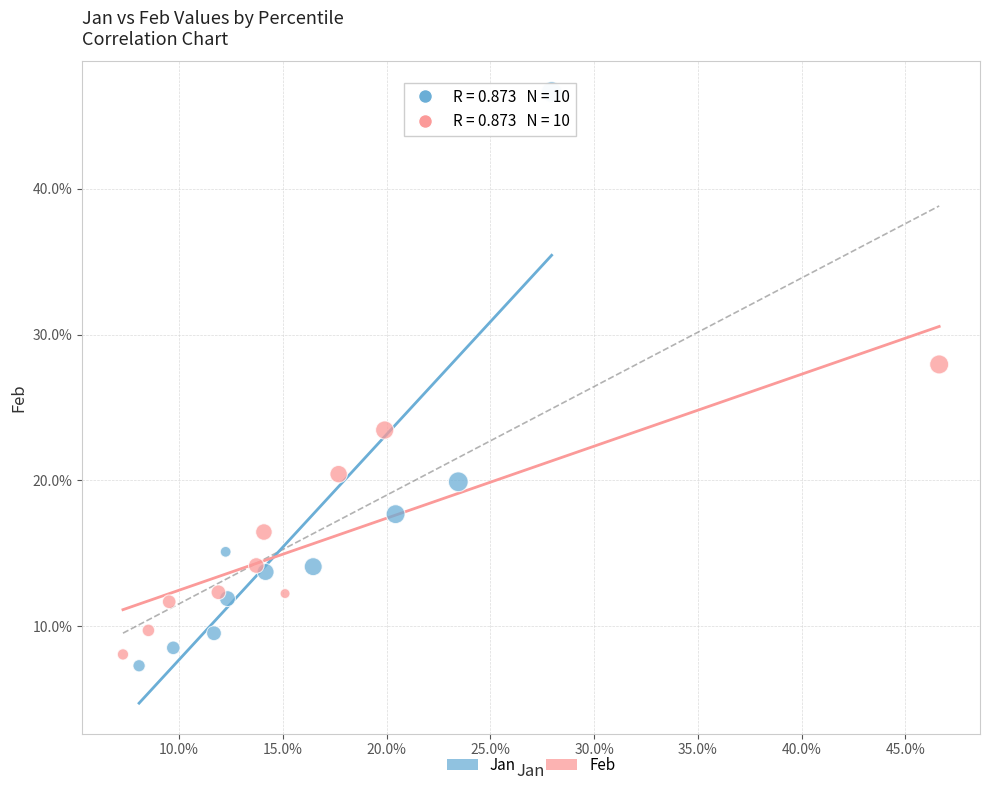

Which series contains the lowest Y value?

Jan